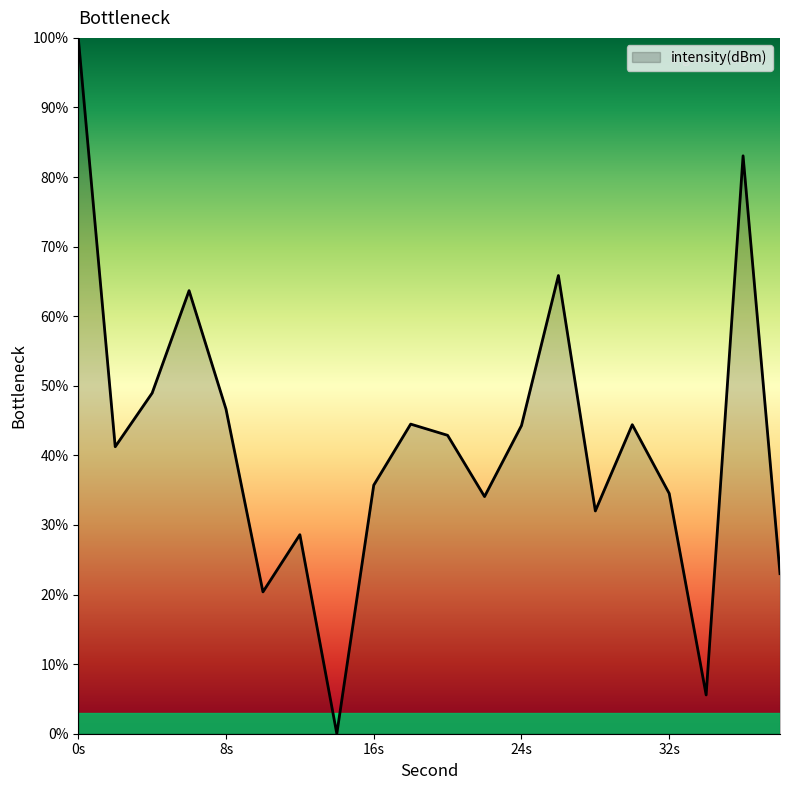

What is the greatest value displayed?

100.0